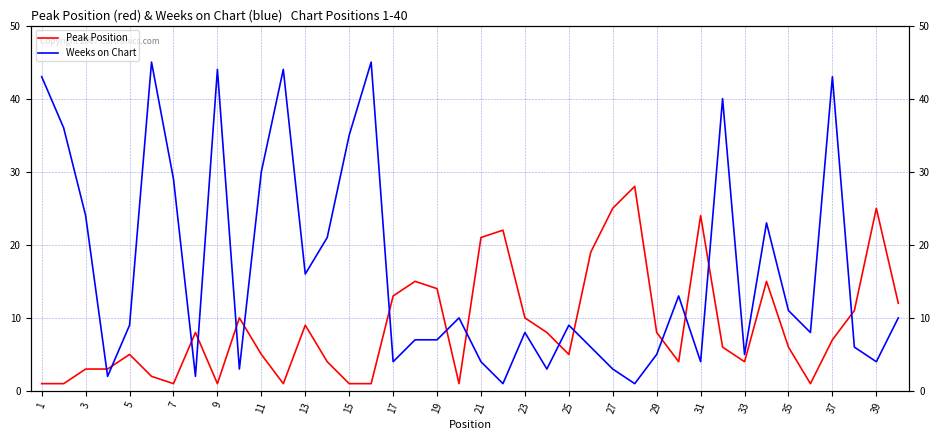

List the series in order of their overall mean, highest first.

Weeks on Chart, Peak Position